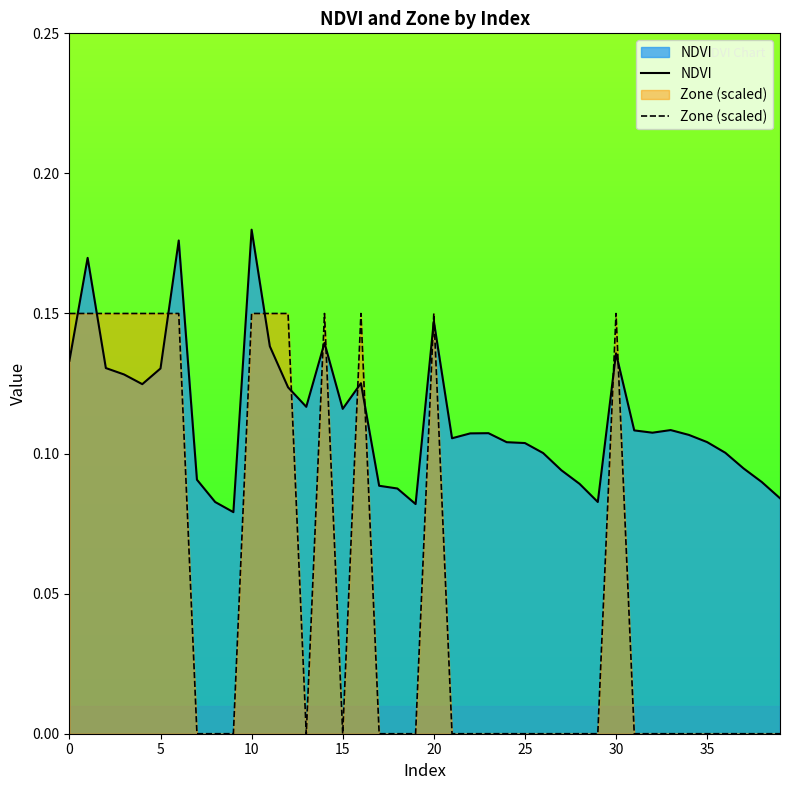

True or false: NDVI and Zone (scaled) cross at least once.

True